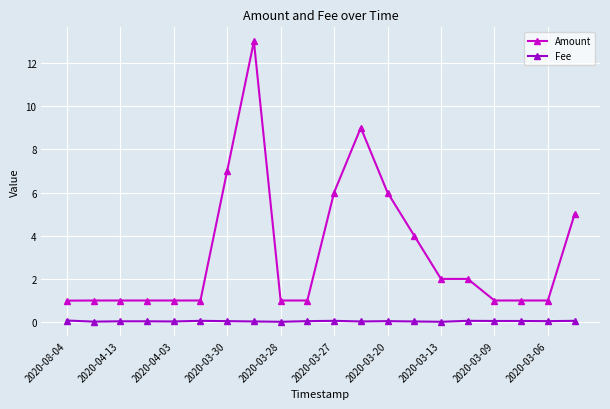

True or false: Amount and Fee intersect in this chart.

False